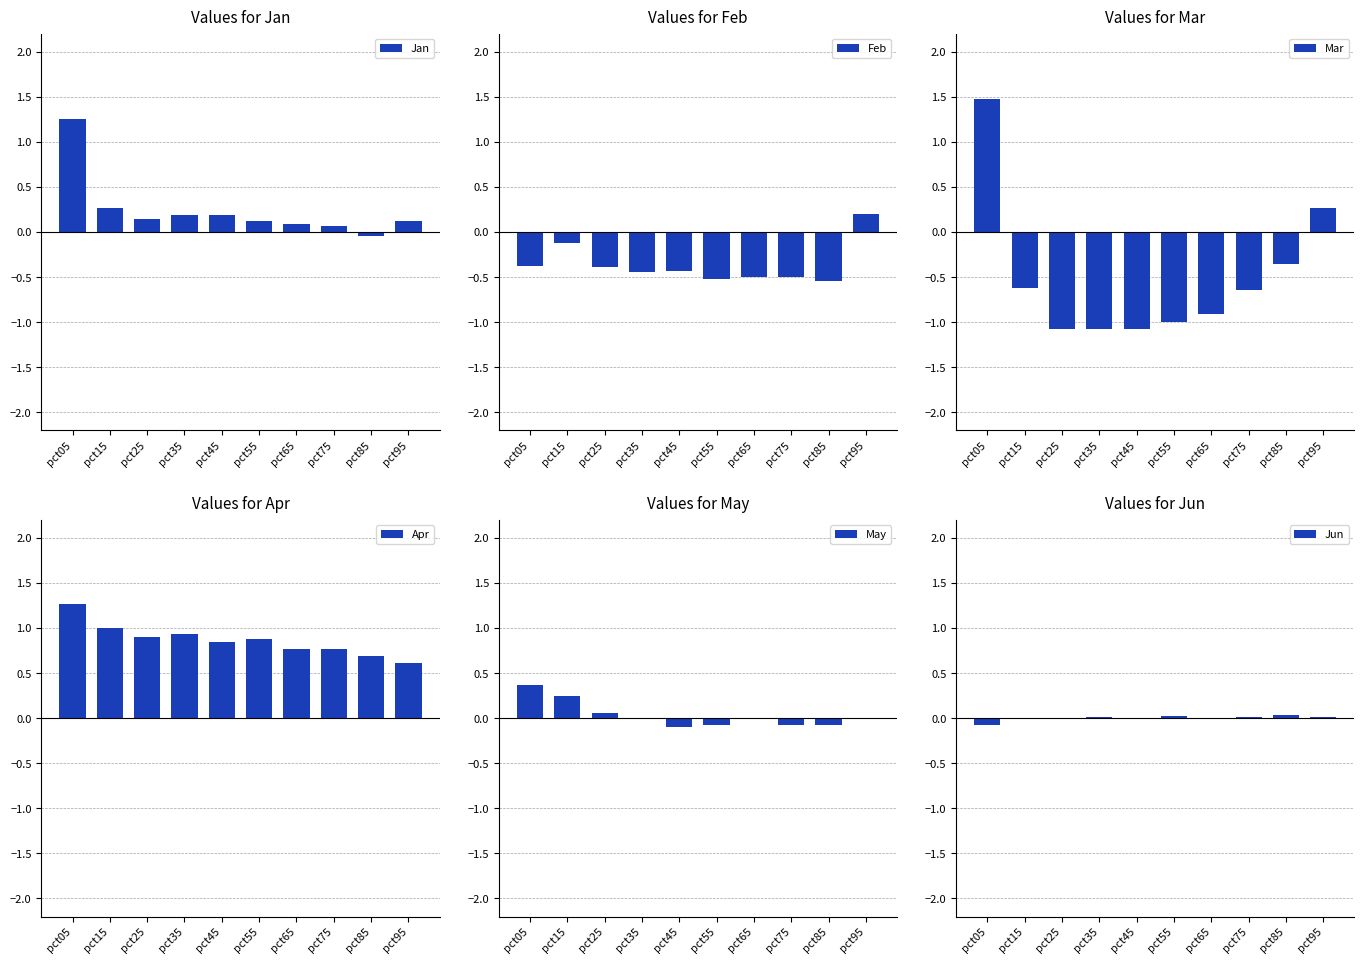

Which category has the lowest value in the Jan series?

pct85